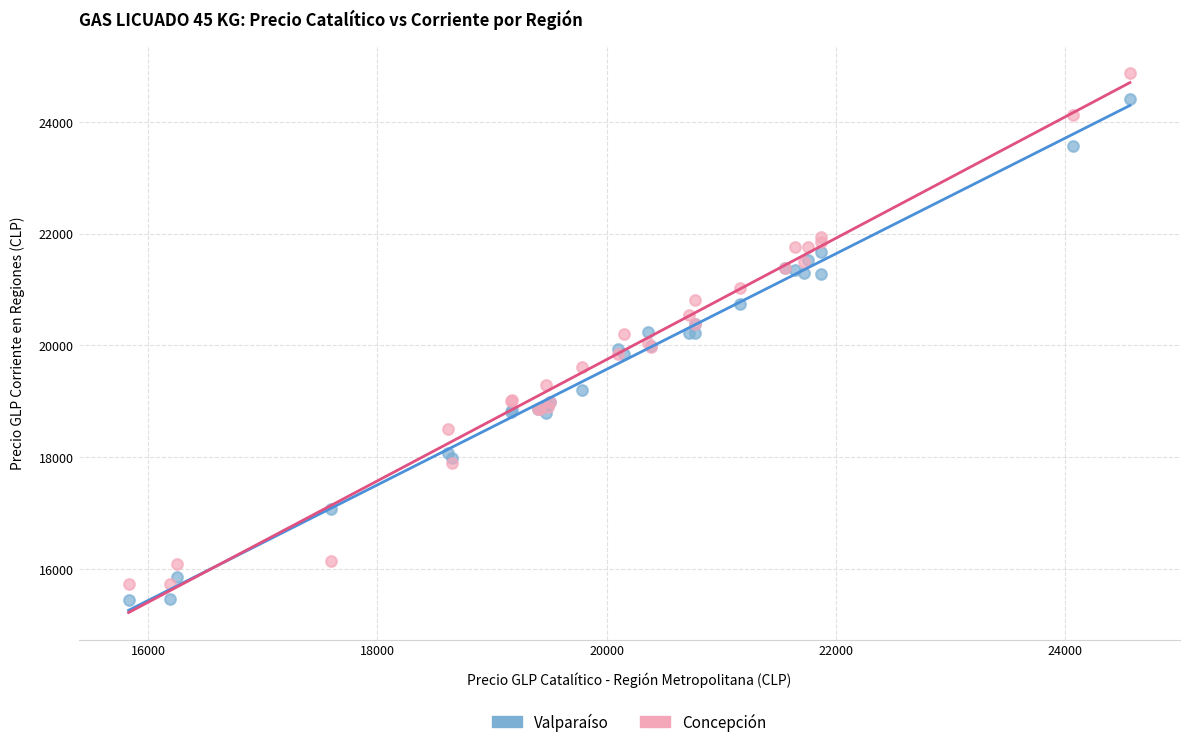

What is the X range (max minus min) for the scatter plot?

8738